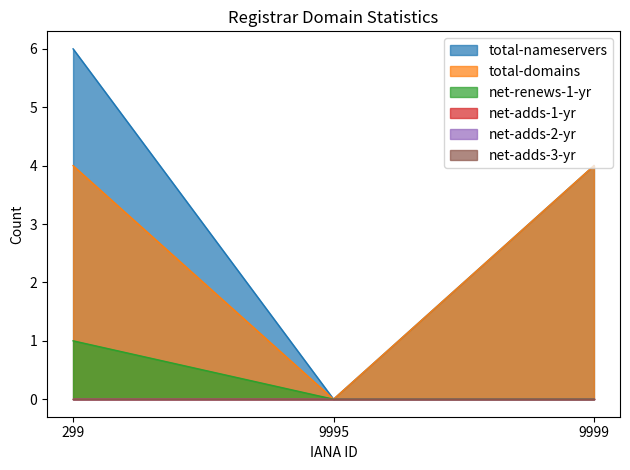

The total-domains series shows 4 at 9999. True or false?

True